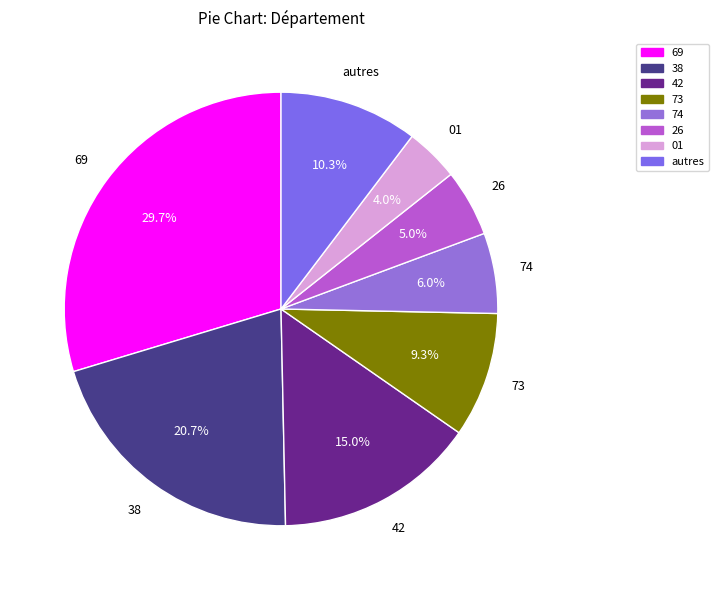

What is the ratio of the value at 01 to the value at 42?

0.3